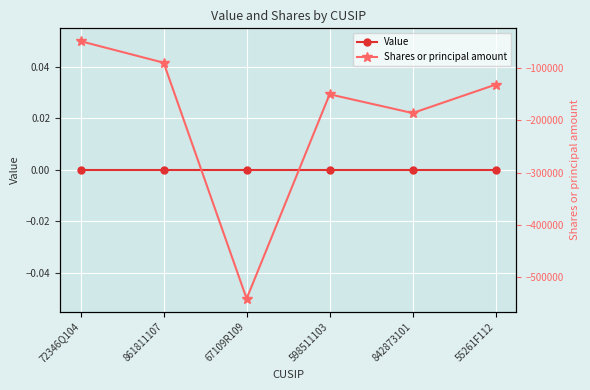

At which category does the chart reach its minimum across all series?

67109R109